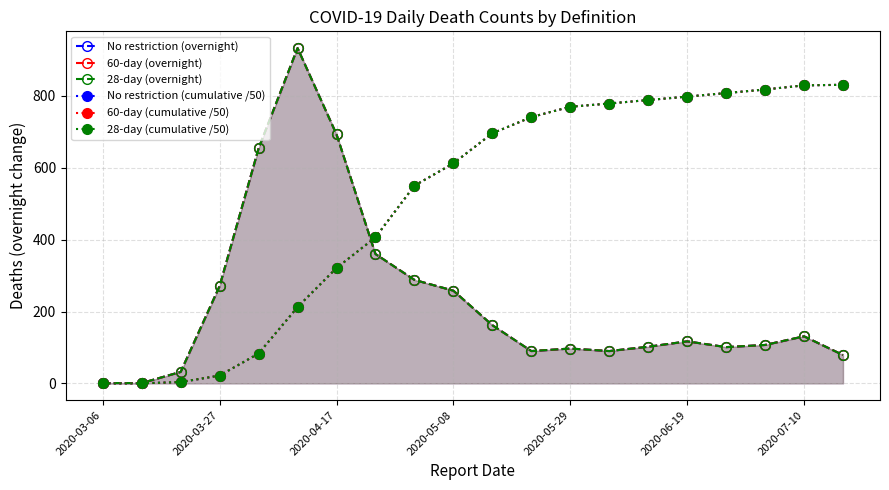

Is the value of 60-day (overnight) at 14 greater than the value of No restriction (cumulative /50) at 9?

No